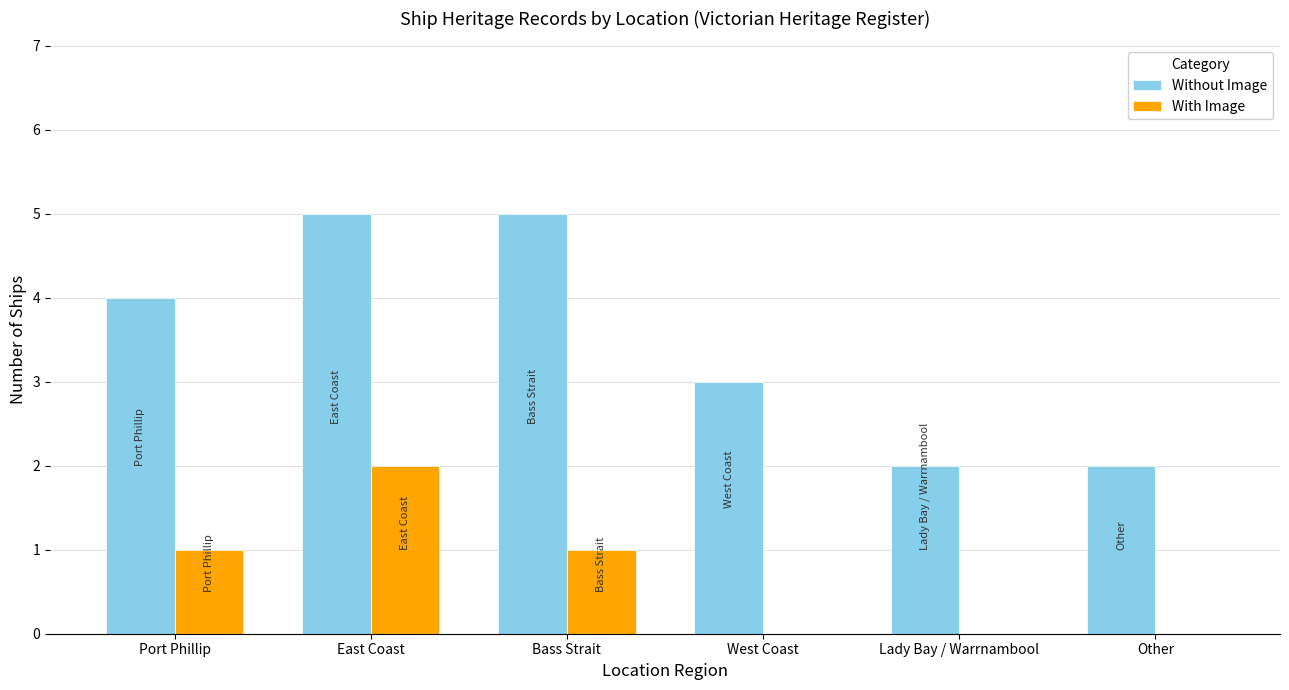

What is the sum of the Without Image values at Bass Strait and Lady Bay / Warrnambool?

7